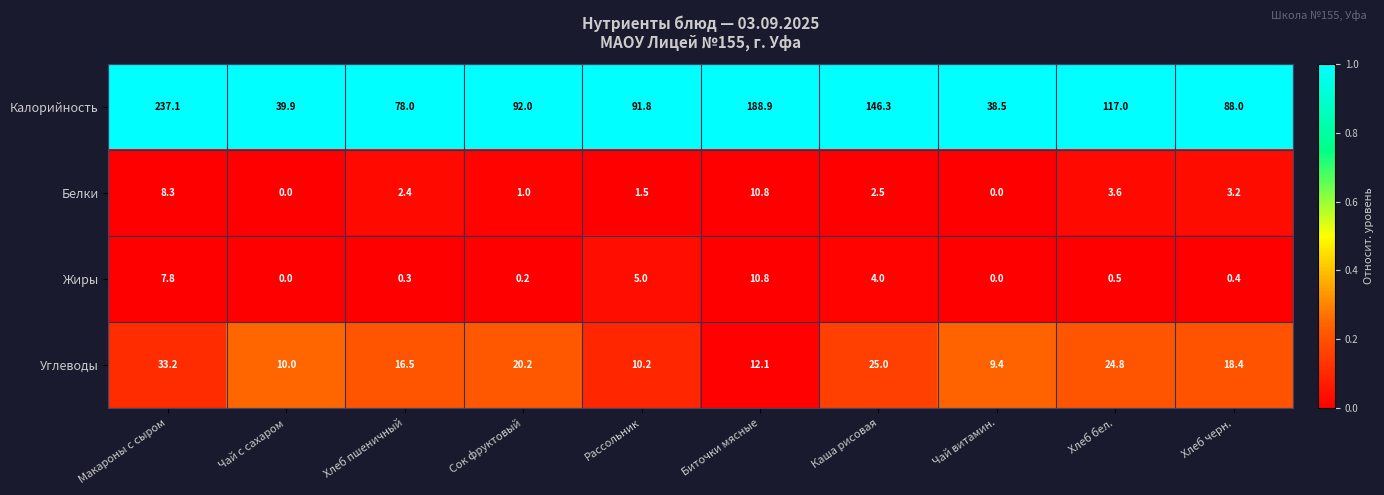

What is the maximum value for Белки?

10.8